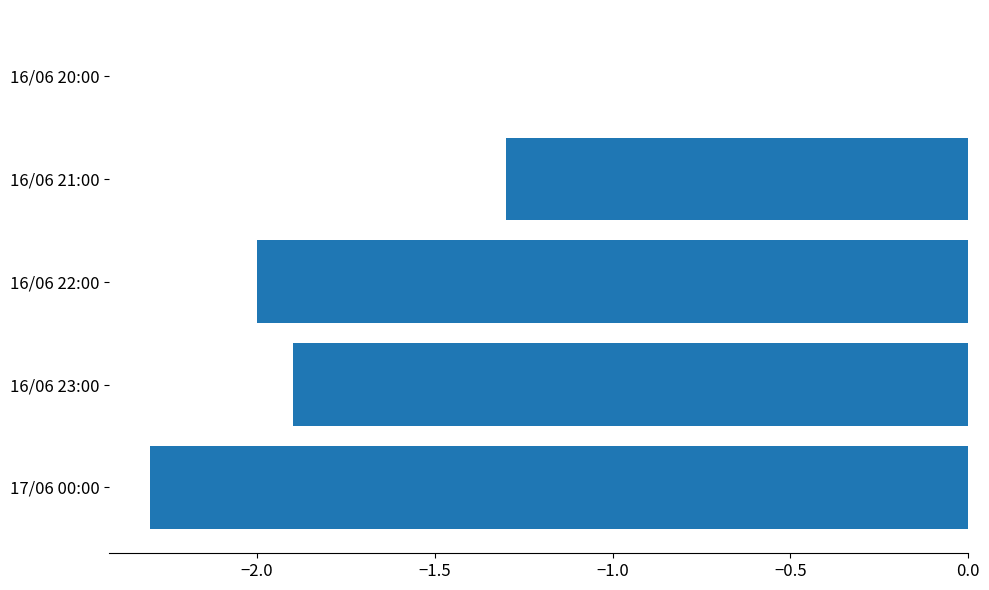

Which has a higher value, 17/06 00:00 or 16/06 23:00?

16/06 23:00